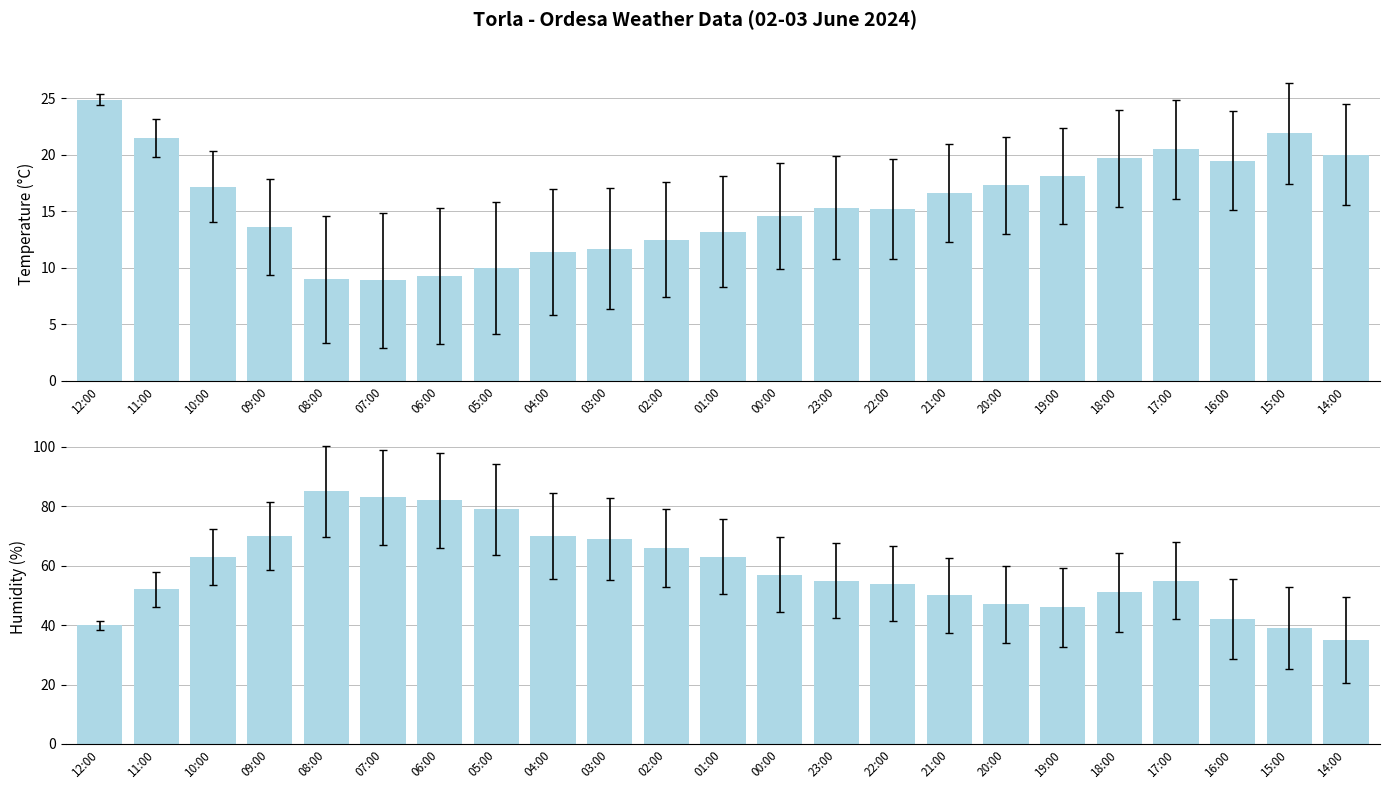

Rank the series by their average value, from lowest to highest.

Temperature (C), Humidity (%)